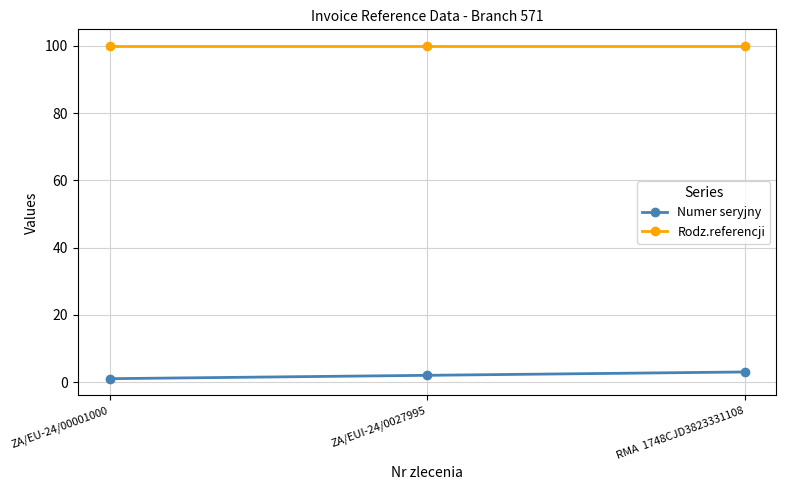

Is this an area chart (filled region under the line)?

No